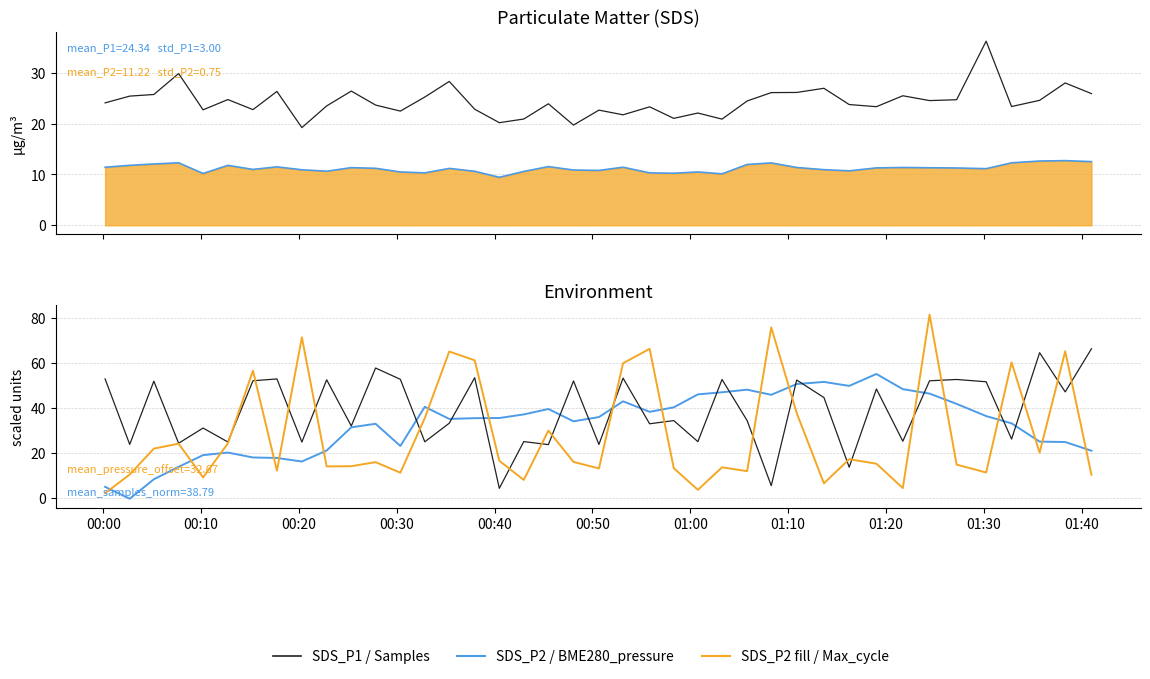

The Samples series shows 1.4 at 27. True or false?

False